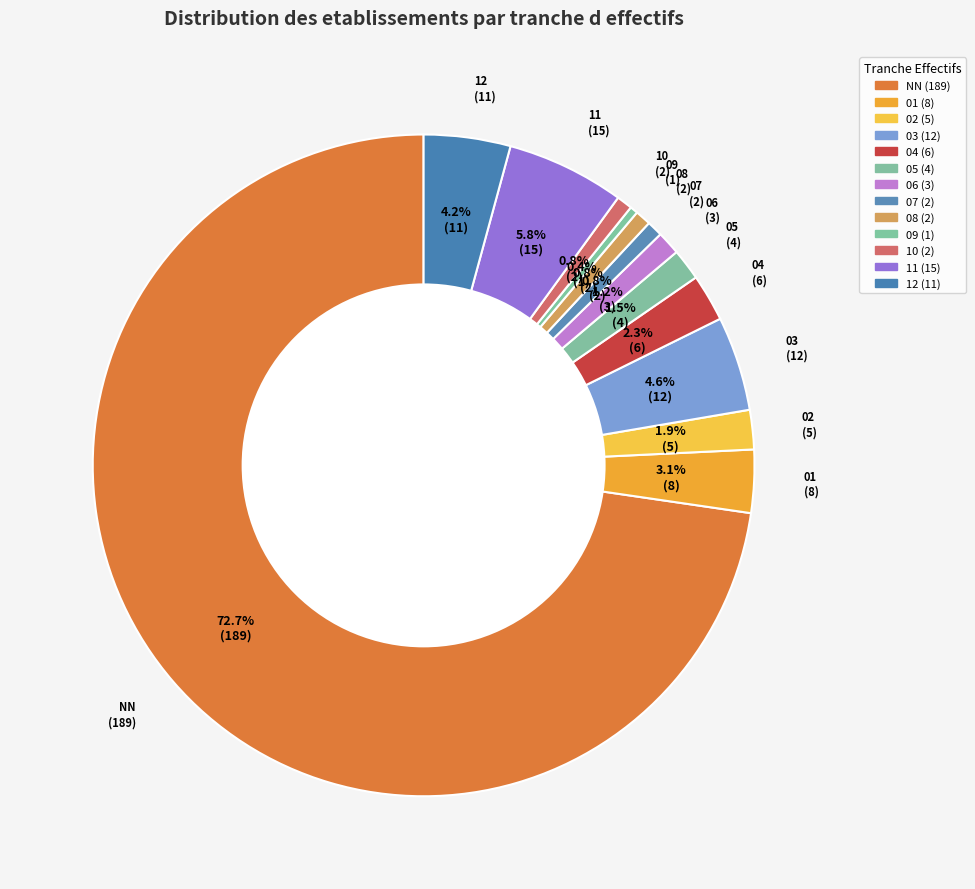

Count the number of slices in the pie.

13